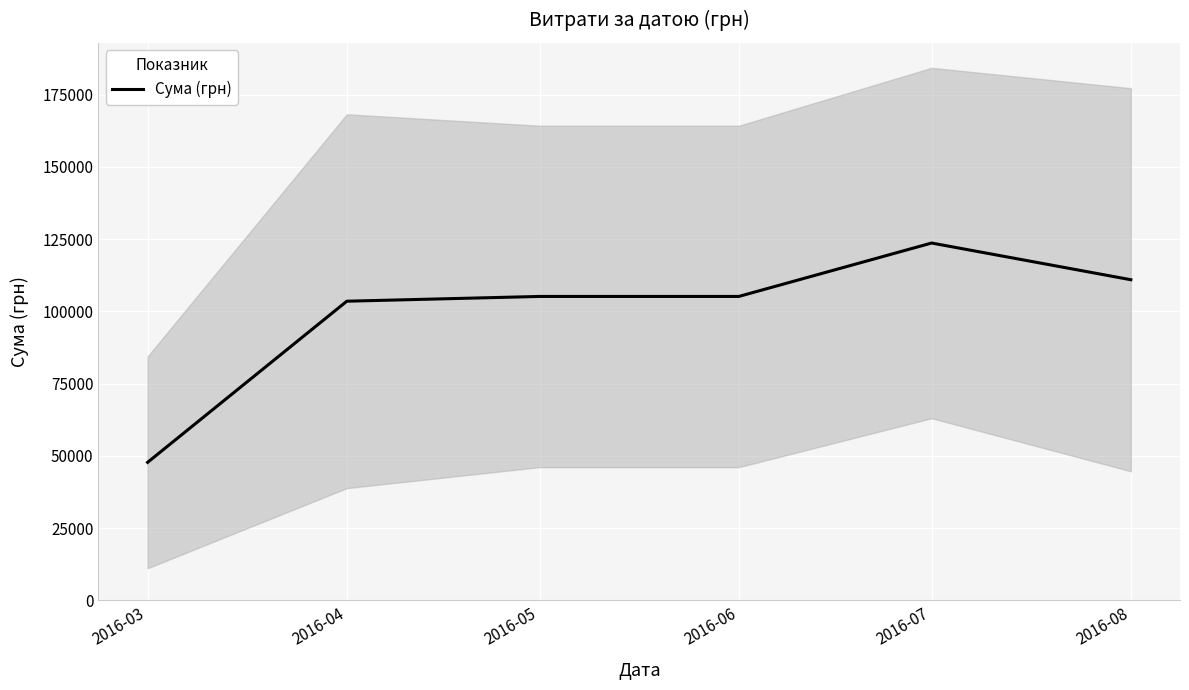

Reading left to right, what are all the values shown in this chart?

2016-03=47751.8	2016-04=103515.9	2016-05=105163.0	2016-06=105163.0	2016-07=123646.2	2016-08=110949.1